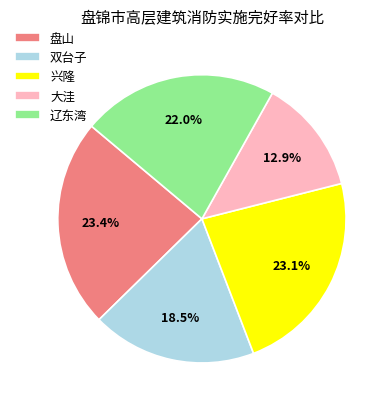

Is there any slice that represents more than half of the pie?

No